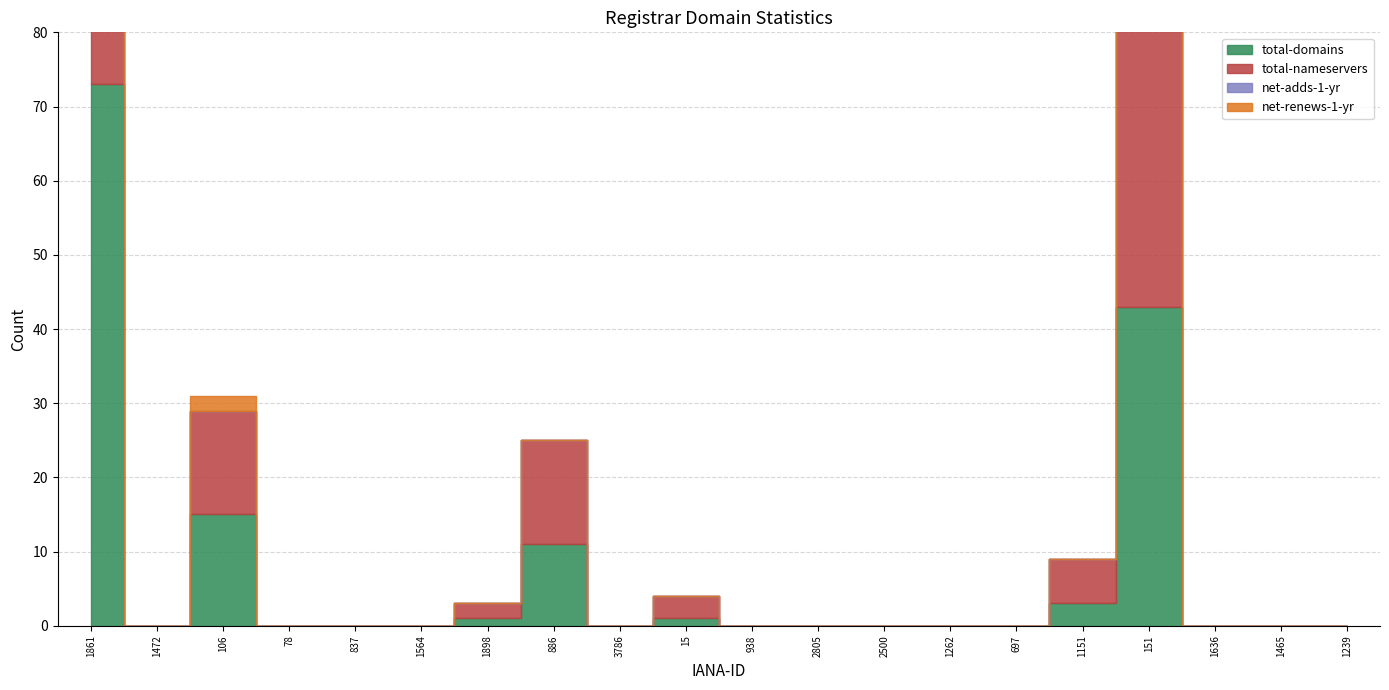

What is the sum of the net-adds-1-yr values at 938 and 1861?

9